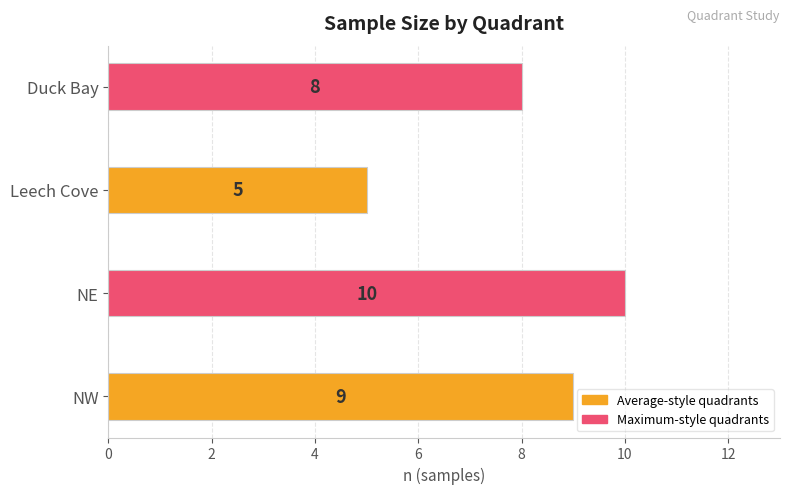

How many bars are there in total?

4